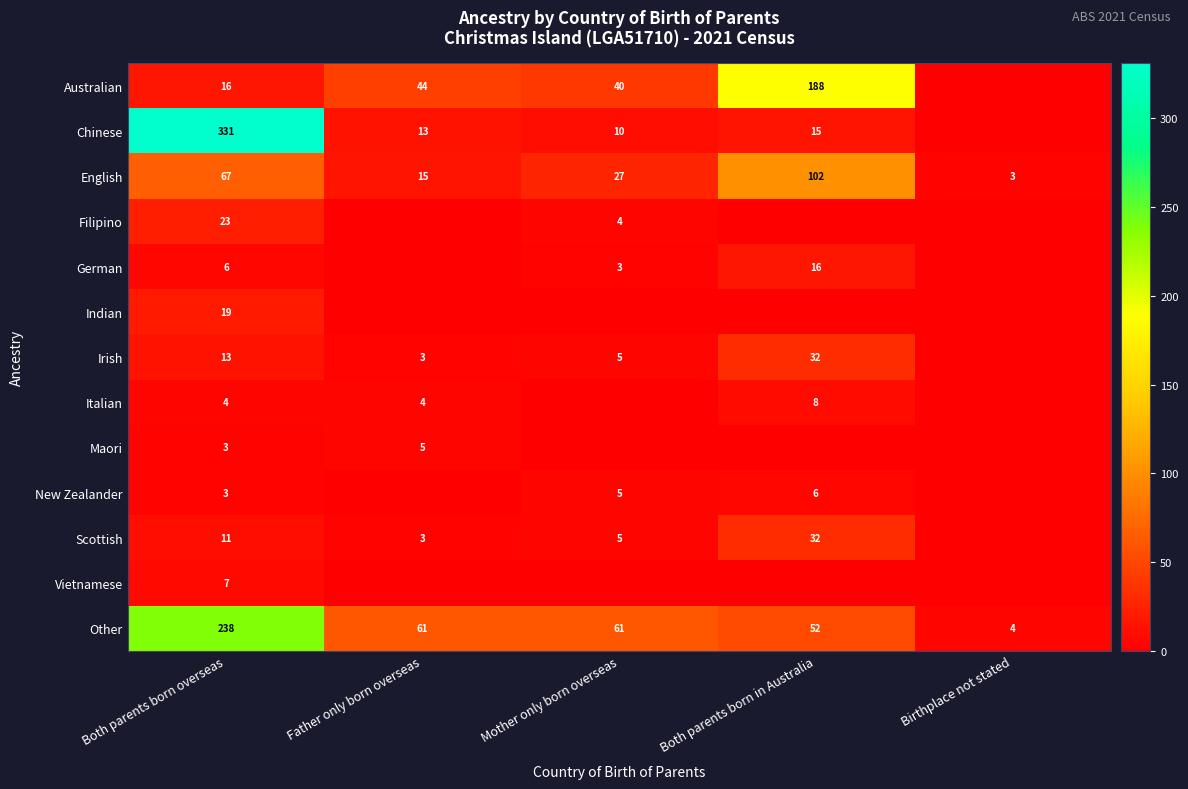

What is the sum of the Chinese values at Both parents born in Australia and Both parents born overseas?

346